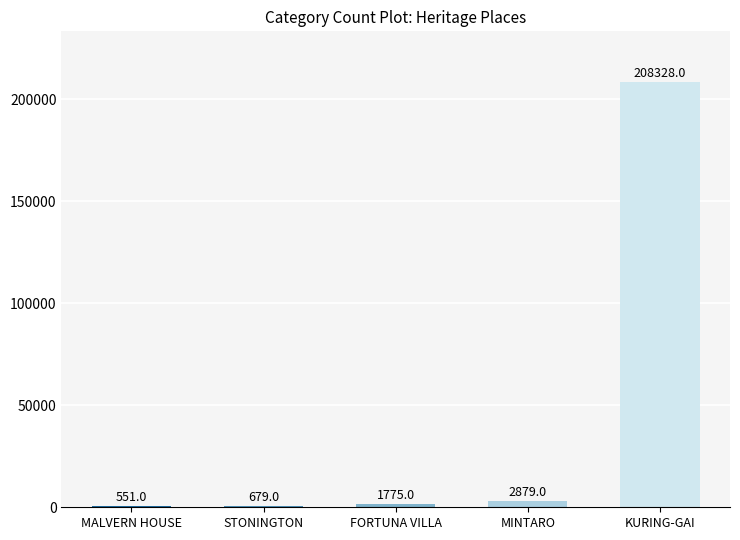

Which has a higher value, KURING-GAI or MALVERN HOUSE?

KURING-GAI